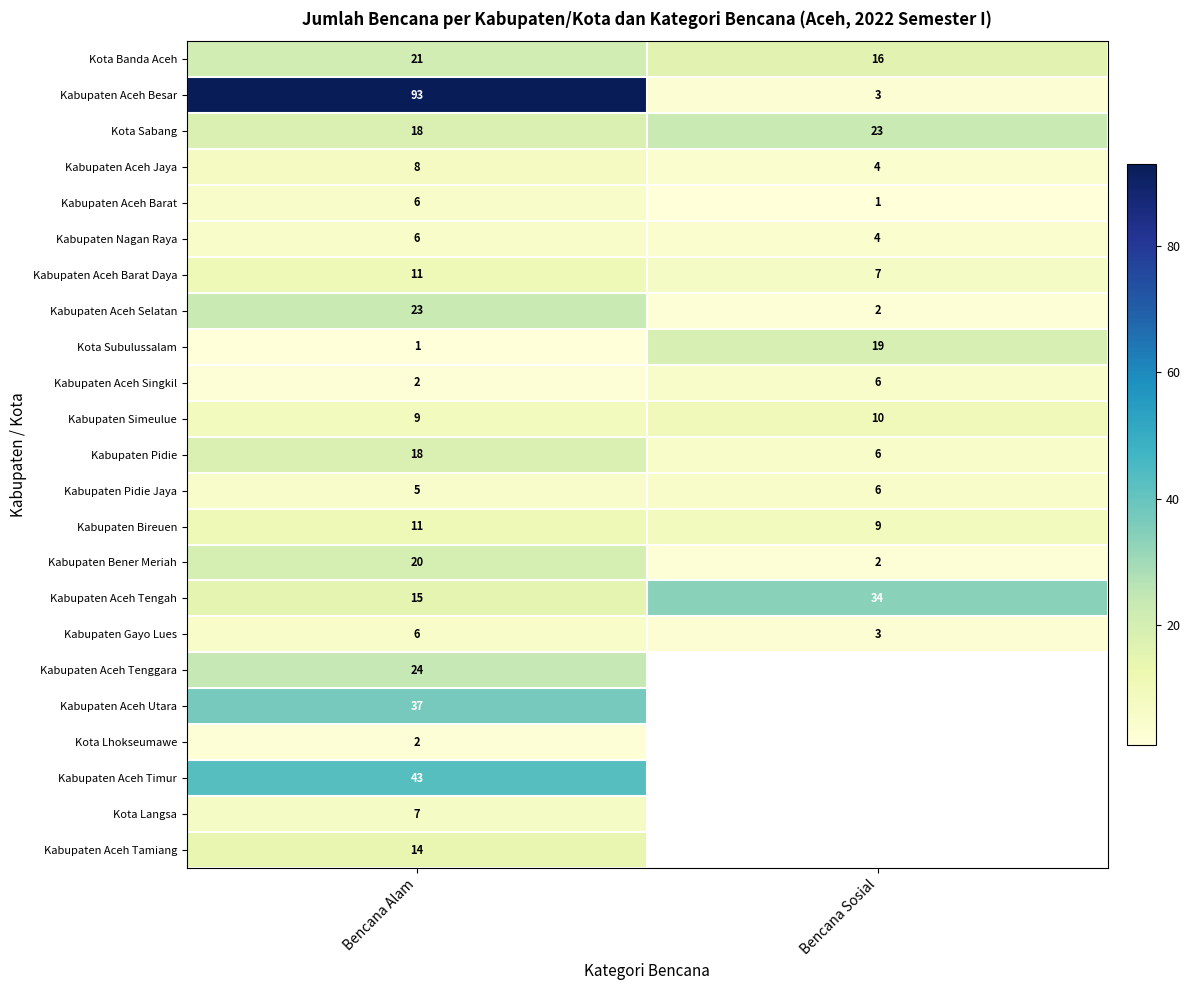

The value of Kota Sabang at Bencana Alam is 30. True or false?

False